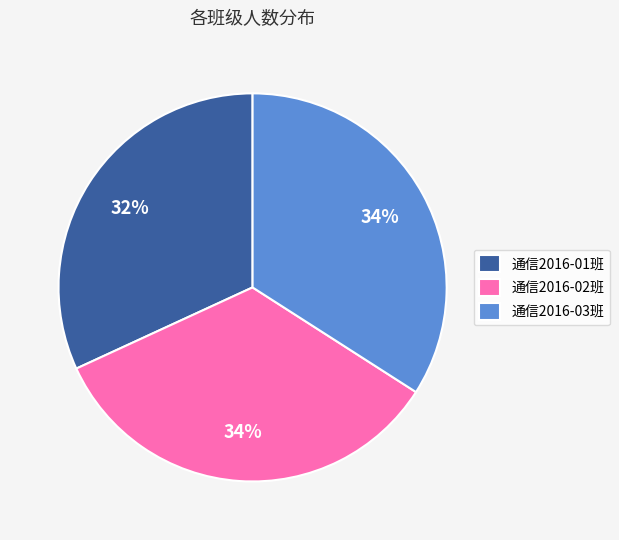

What is the ratio of the value at 通信2016-02班 to the value at 通信2016-01班?

1.1